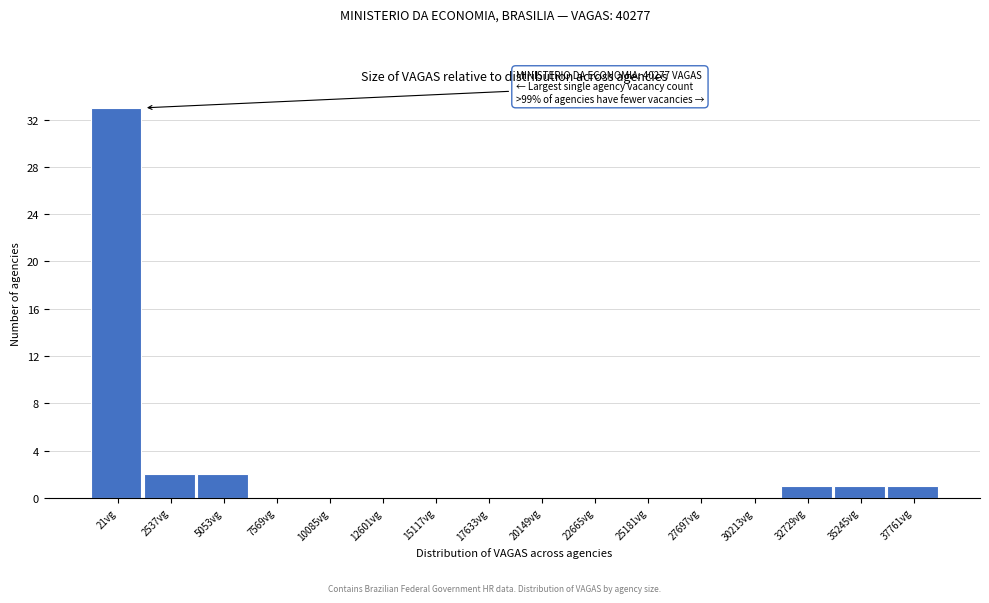

Reading left to right, extract all data points from this chart.

21vg=33	2537vg=2	5053vg=2	7569vg=0	10085vg=0	12601vg=0	15117vg=0	17633vg=0	20149vg=0	22665vg=0	25181vg=0	27697vg=0	30213vg=0	32729vg=1	35245vg=1	37761vg=1